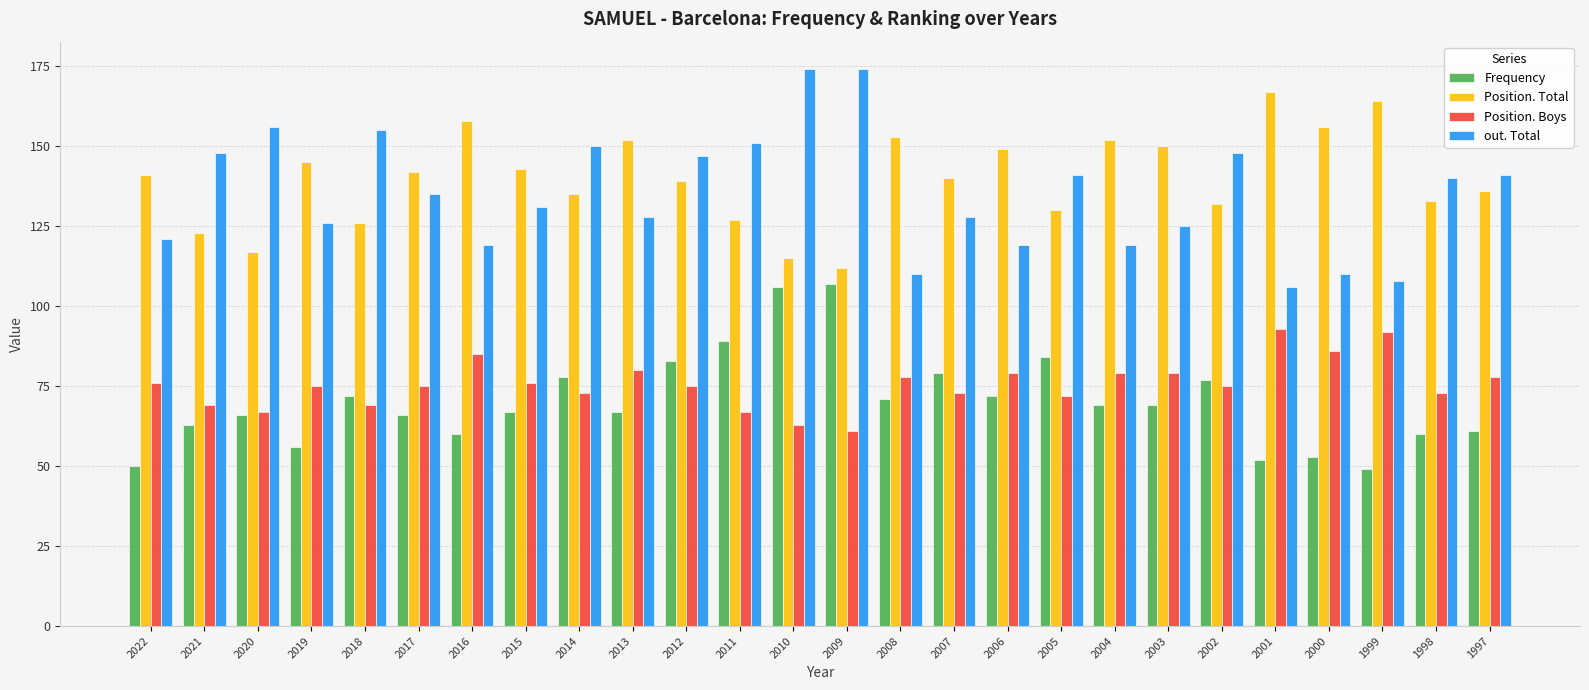

At 2005, list the series in order from largest to smallest.

out. Total, Position. Total, Frequency, Position. Boys